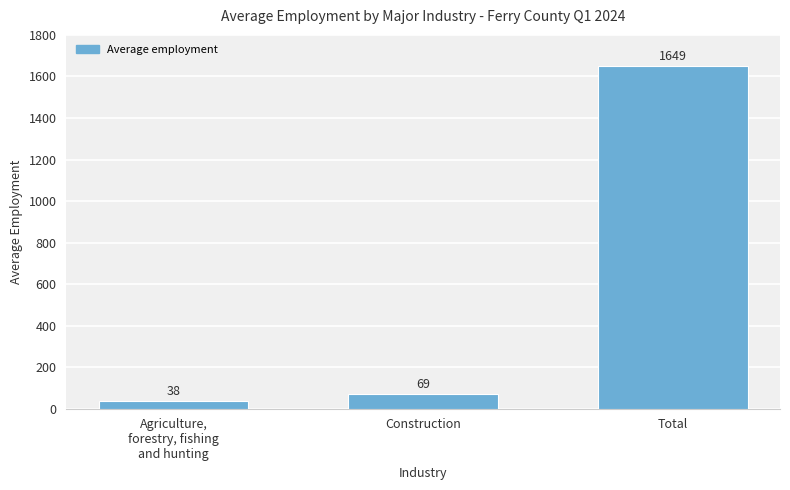

What is the sum of the values at Construction and Agriculture,
forestry, fishing
and hunting?

107